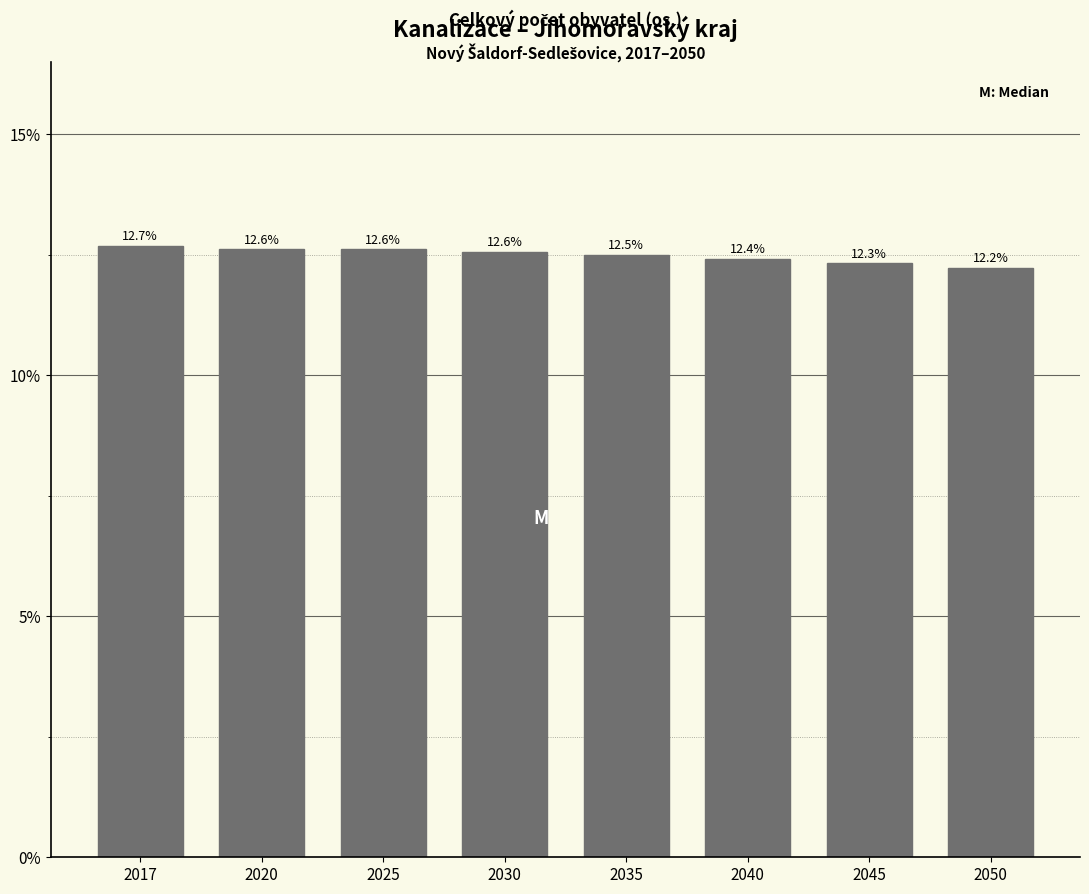

Reading left to right, list all the values displayed in this chart.

2017=12.7	2020=12.6	2025=12.6	2030=12.6	2035=12.5	2040=12.4	2045=12.3	2050=12.2